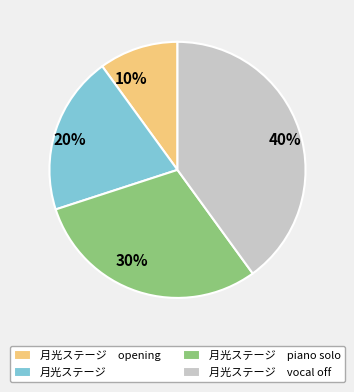

Which category has the smallest portion of the pie?

月光ステージ opening